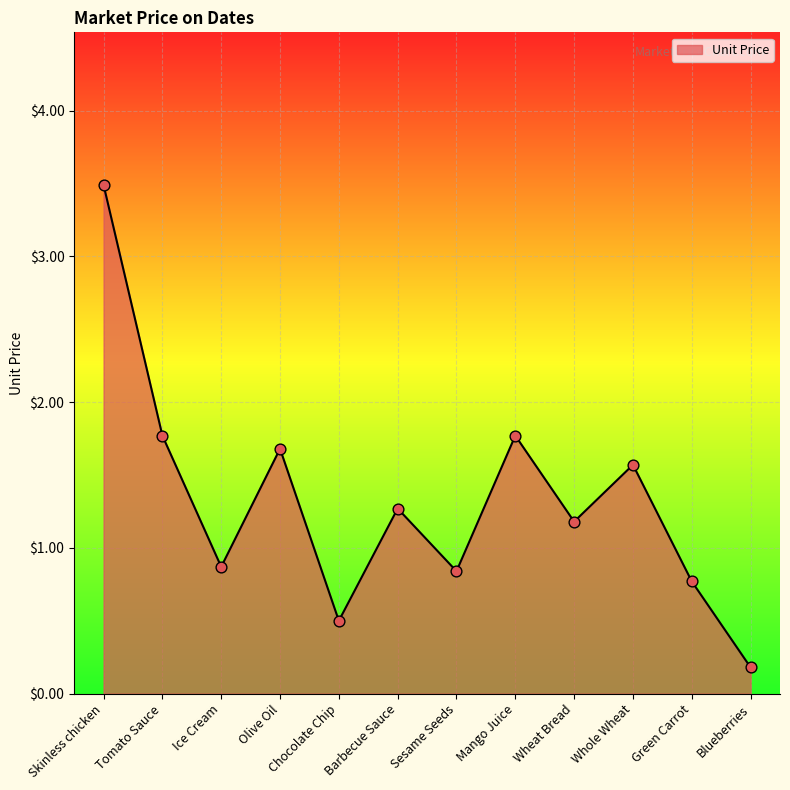

What is the change in value from Tomato Sauce to Chocolate Chip?

-1.3